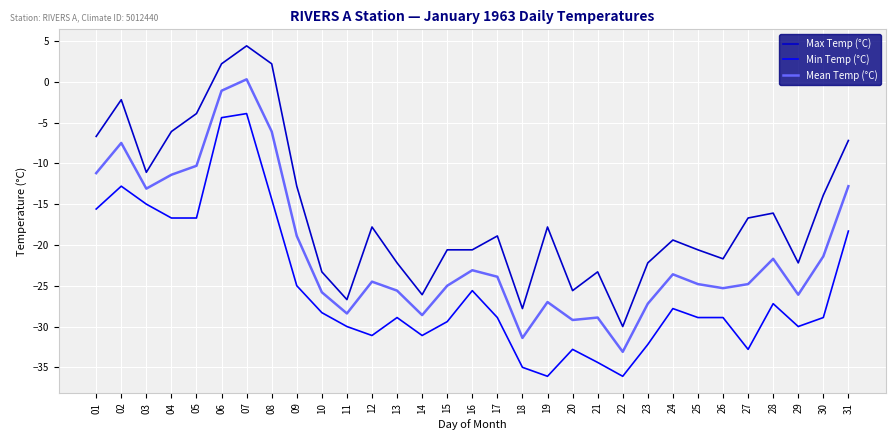

Is the value of Mean Temp (°C) at 29 greater than the value of Max Temp (°C) at 29?

No